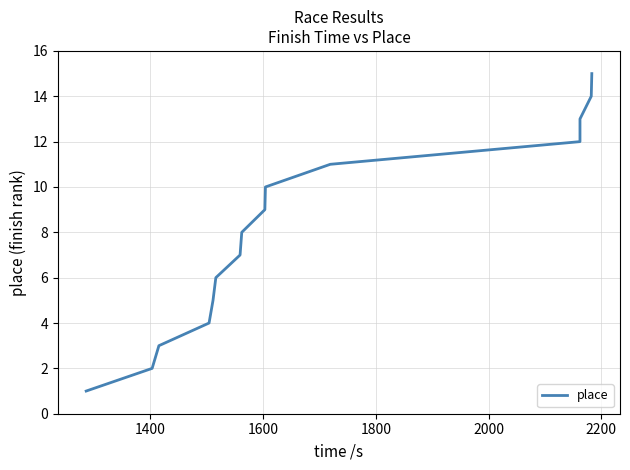

What is the greatest value displayed?

15